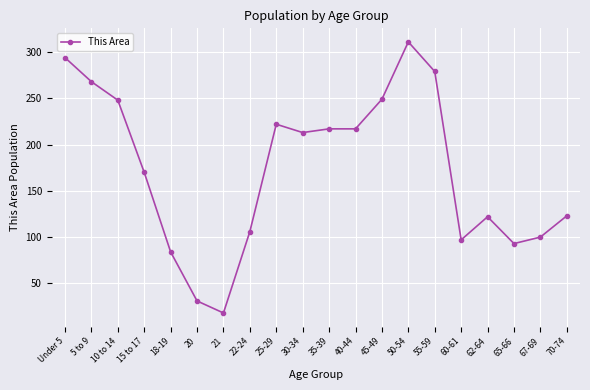

How many lines are shown in the chart?

1